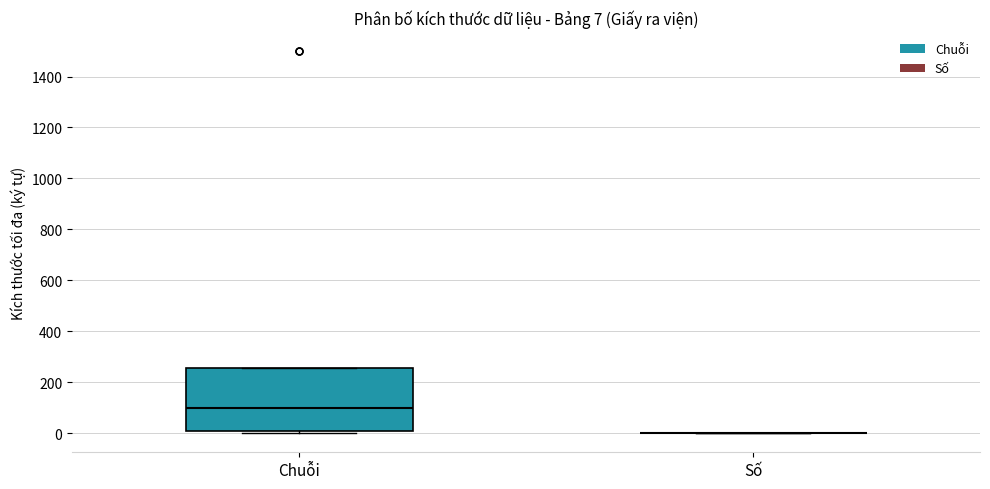

Which box is the tallest, from its lower edge to its upper edge?

Chuỗi